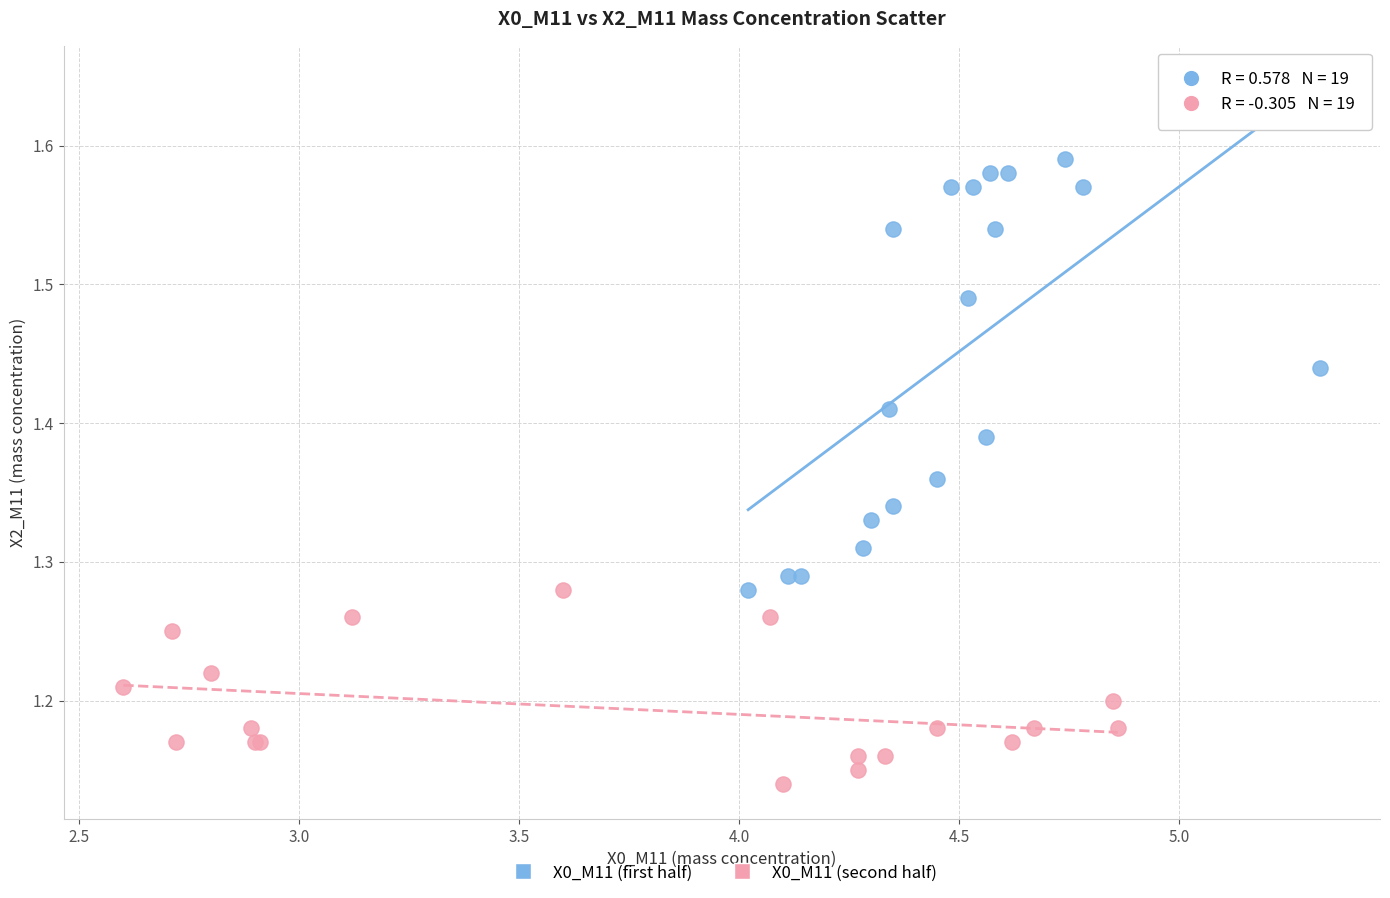

Which series has the widest spread of Y values?

X0_M11 (first half)